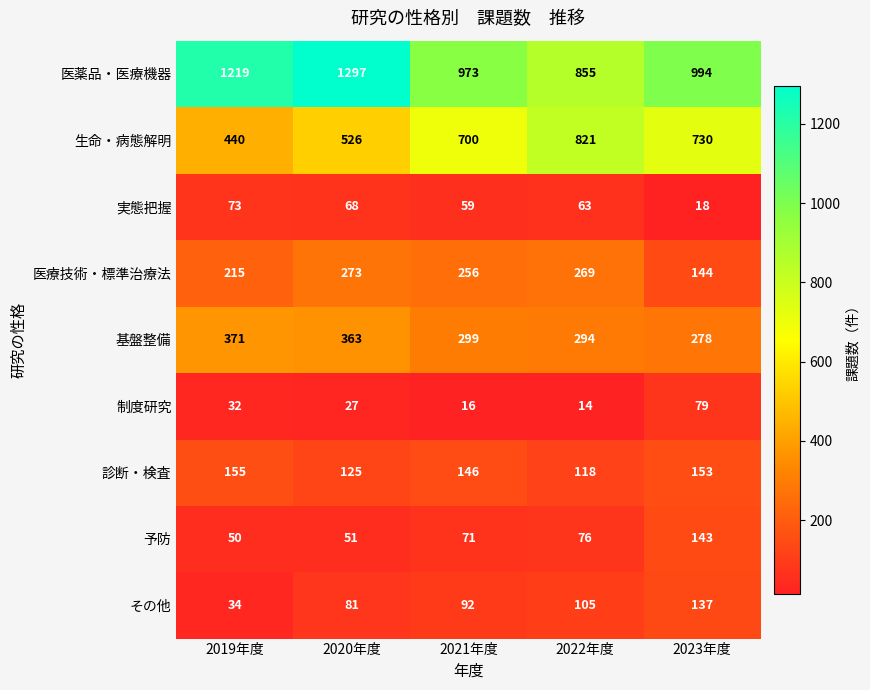

What is the smallest value displayed?

14